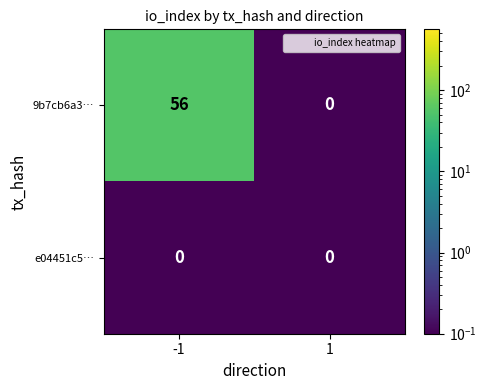

At which category is the sum across all series the highest?

-1